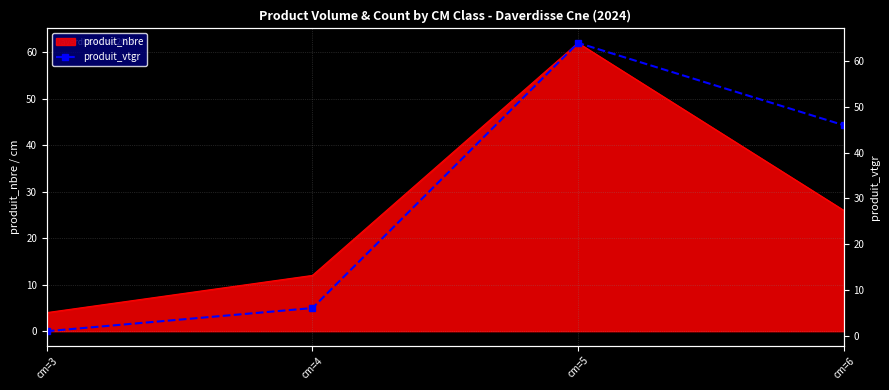

The value at cm=3 is 0.7. True or false?

False